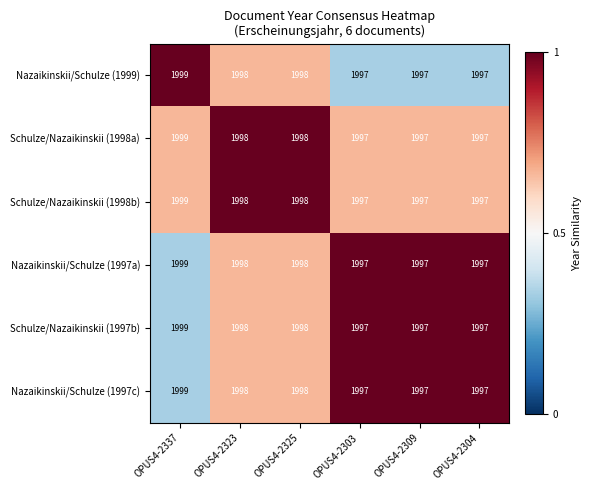

The Schulze/Nazaikinskii (1998a) series shows 1997 at OPUS4-2304. True or false?

True